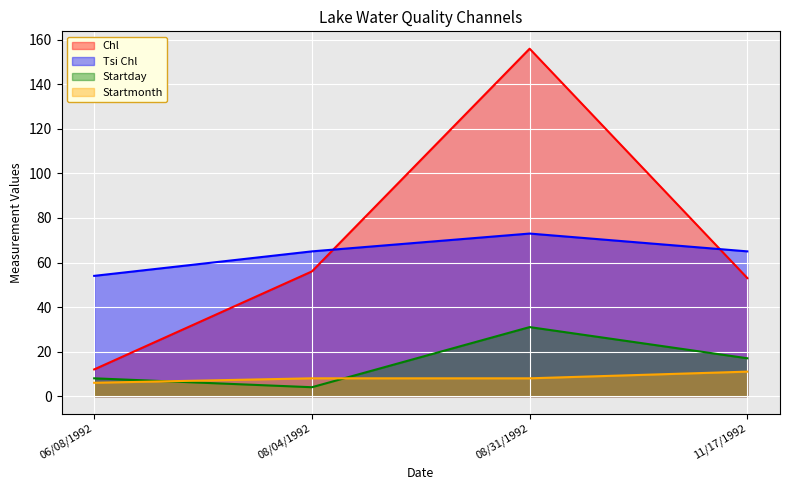

What is the difference between the Chl values at 08/04/1992 and 11/17/1992?

3